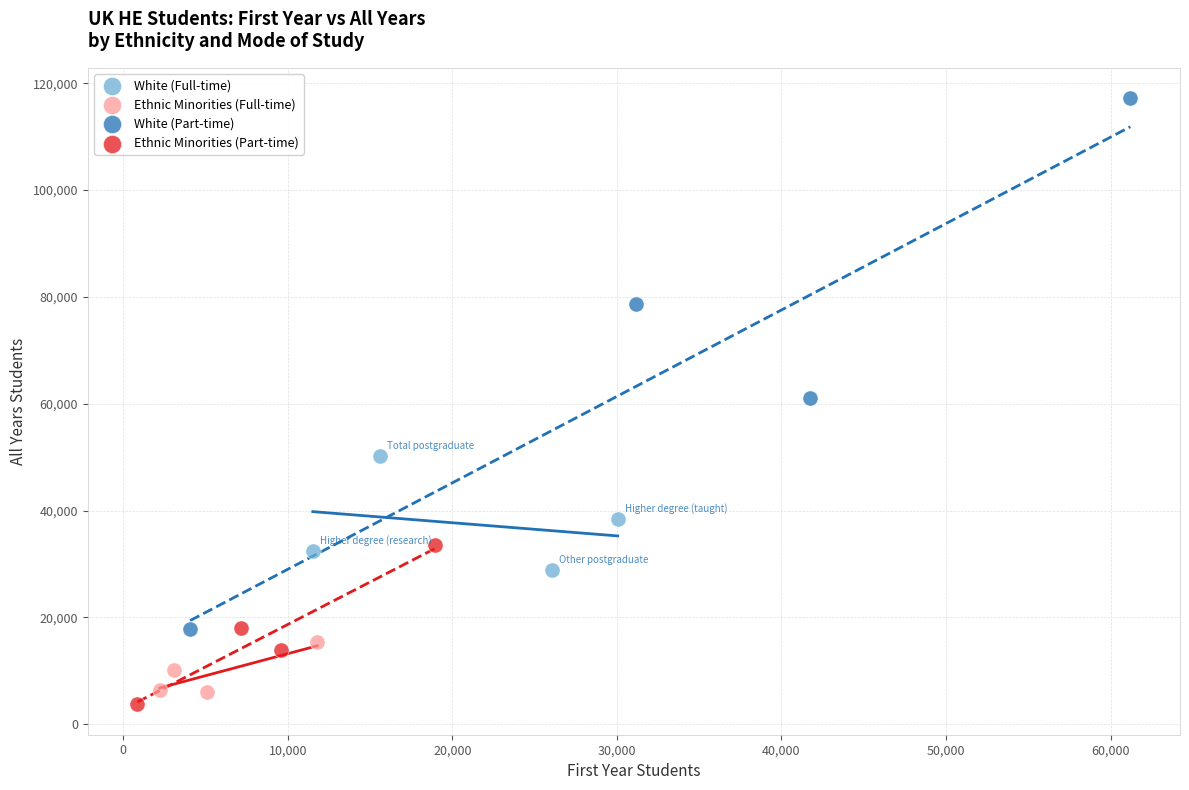

Which series has the widest spread of Y values?

White (Part-time)